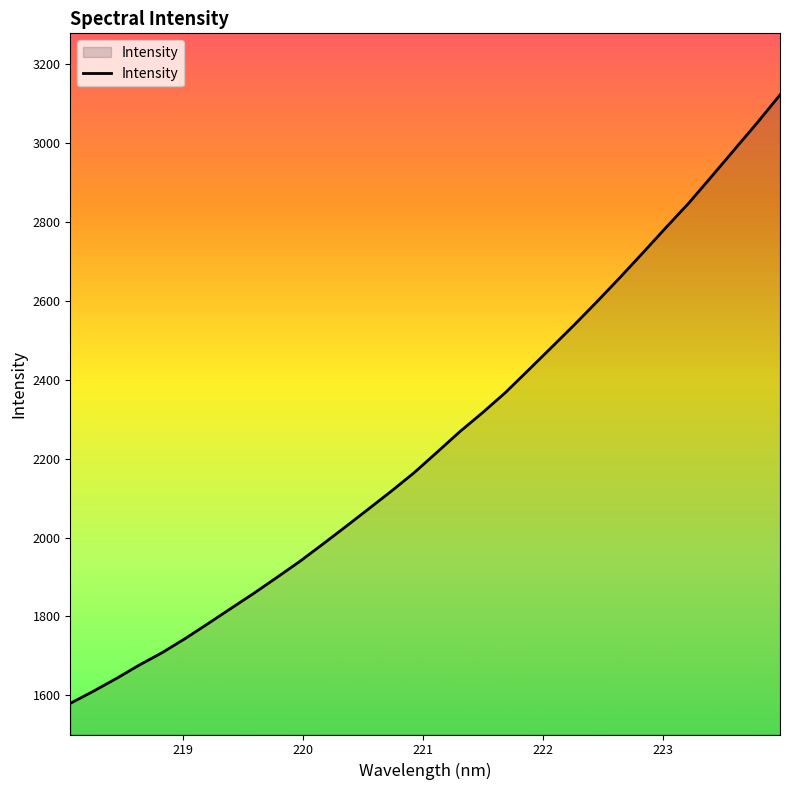

What is the minimum value shown in the chart?

1579.5